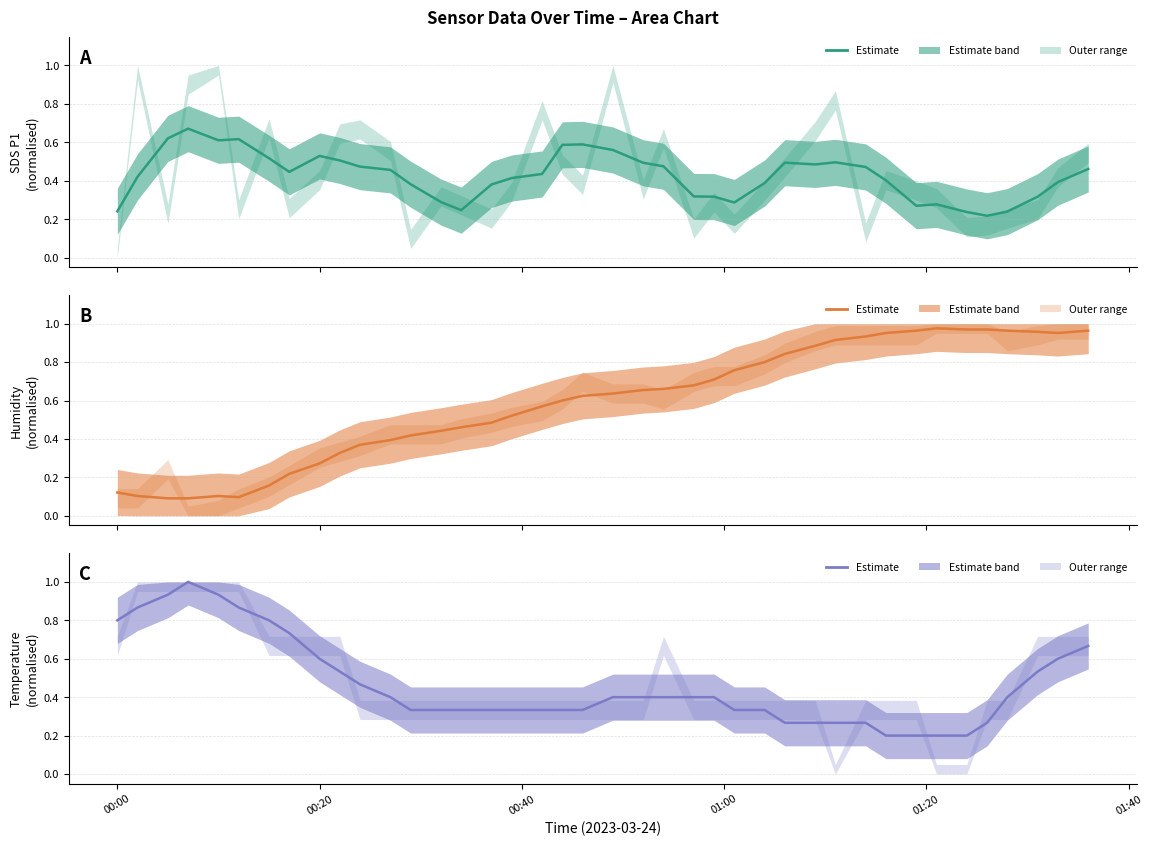

The SDS_P1 series shows 0.2 at 38. True or false?

False